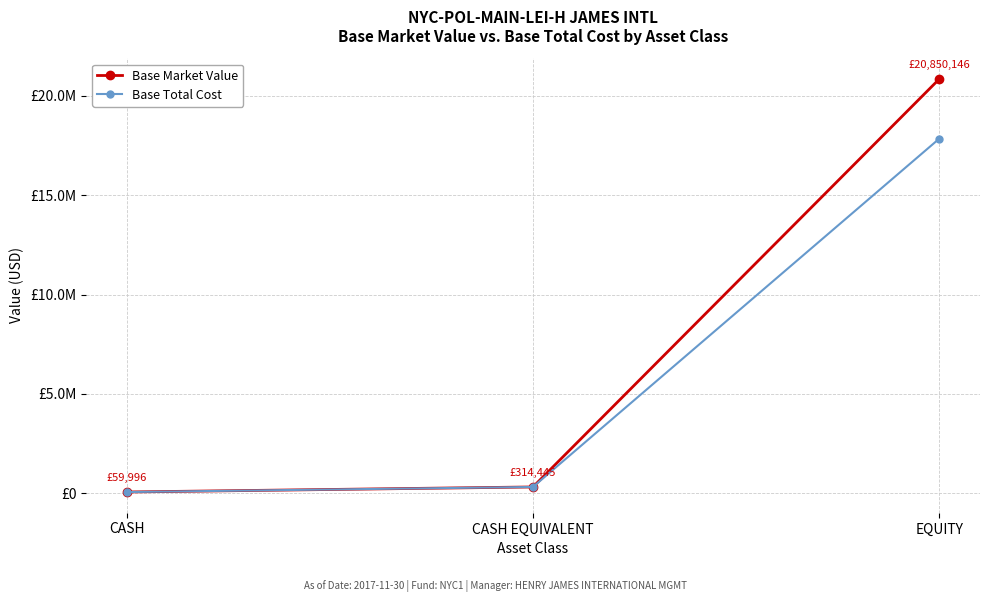

Is this an area chart (filled region under the line)?

No